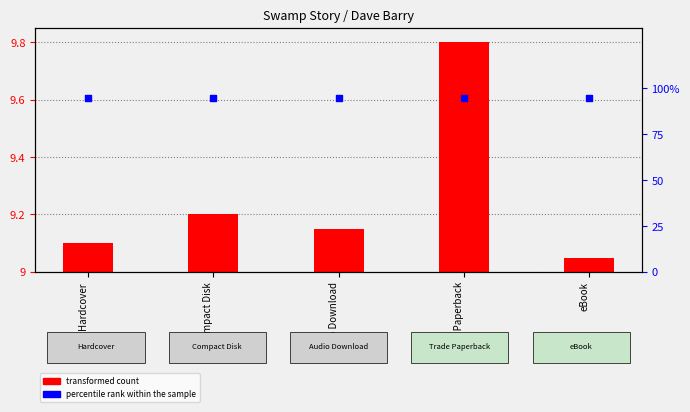

Is the value of transformed count at Trade Paperback greater than the value of percentile rank within the sample at Compact Disk?

No